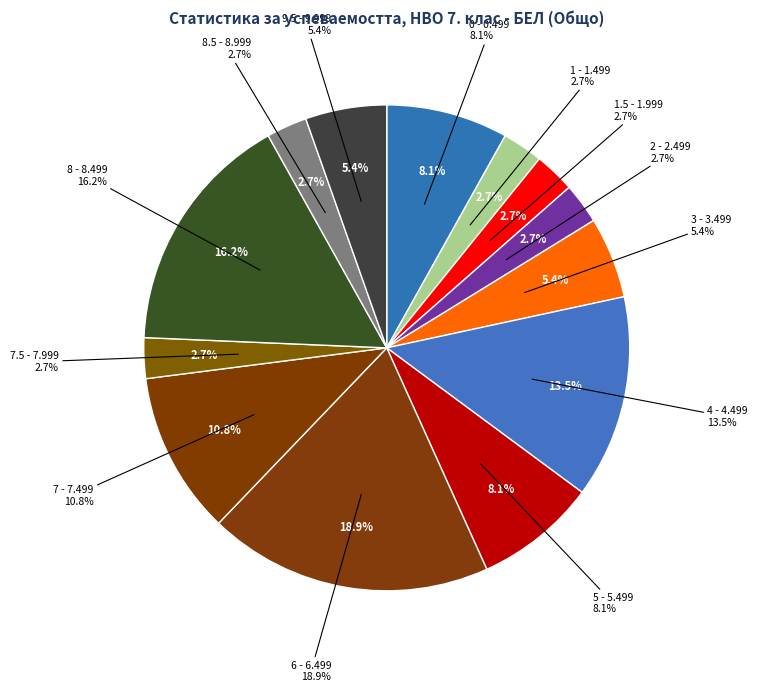

Does any single category account for the majority?

No